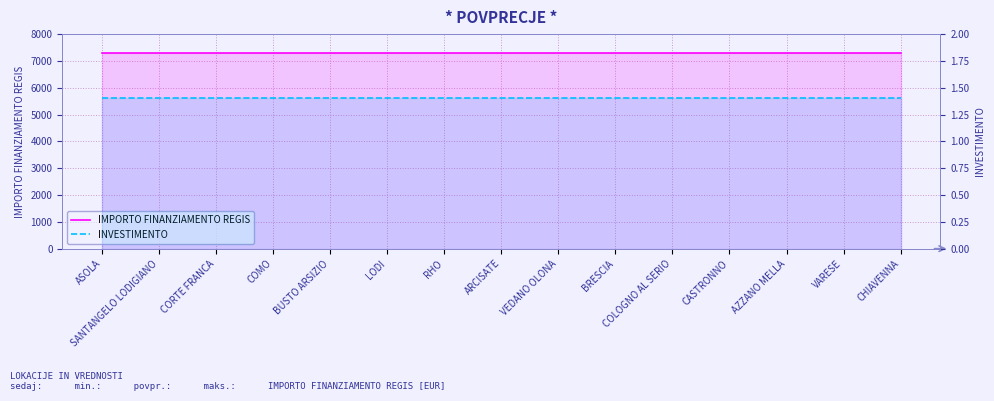

What is the average value of the INVESTIMENTO series?

1.4